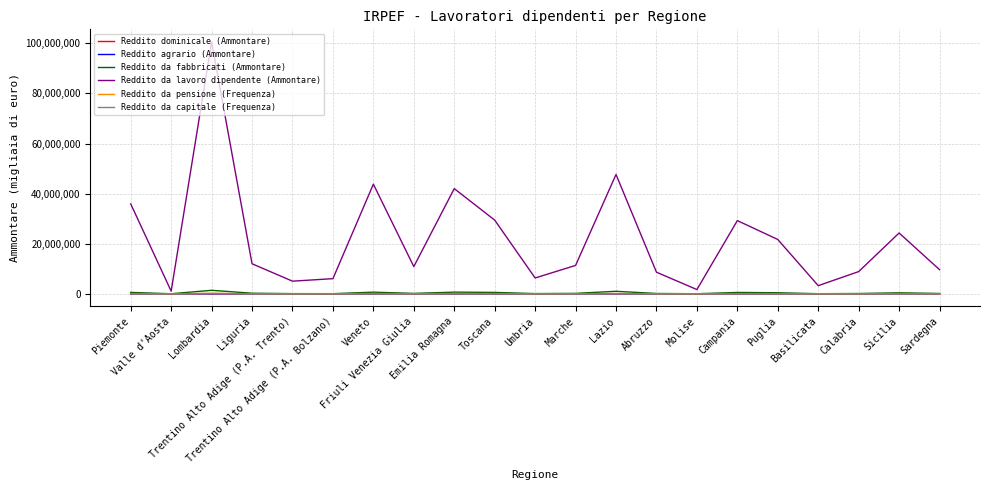

Which series has the largest total across all categories?

Reddito da lavoro dipendente (Ammontare)